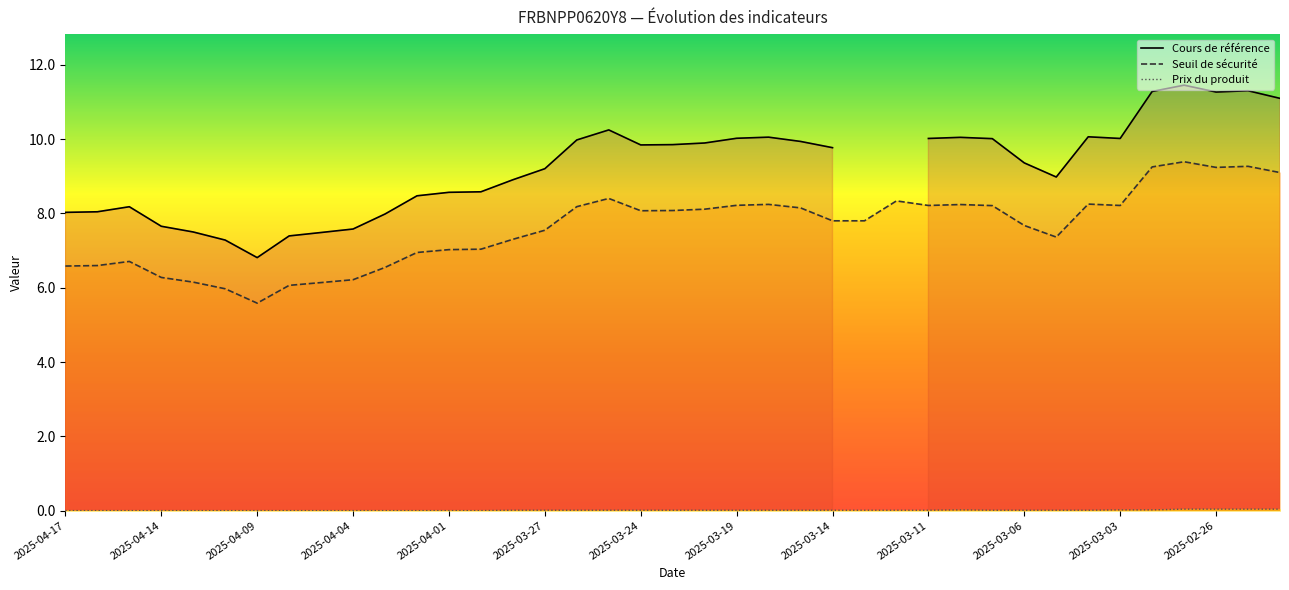

List the series in order of their overall mean, highest first.

Cours de référence, Seuil de sécurité, Prix du produit